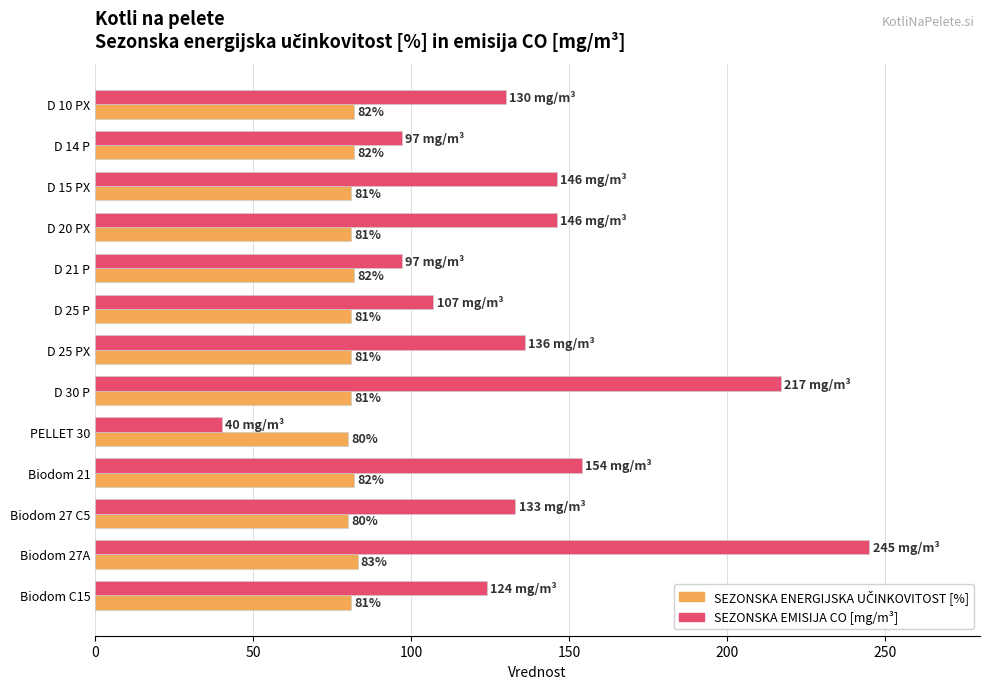

Which series has the widest spread of values?

SEZONSKA EMISIJA CO [mg/m³]